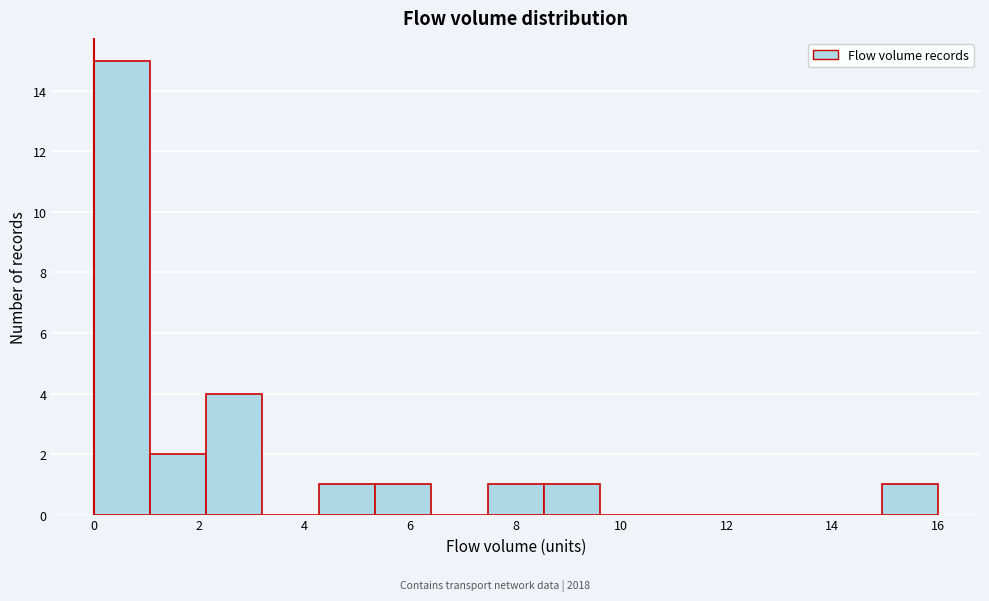

Which range on the x-axis has the tallest bar?

0.0 to 1.0